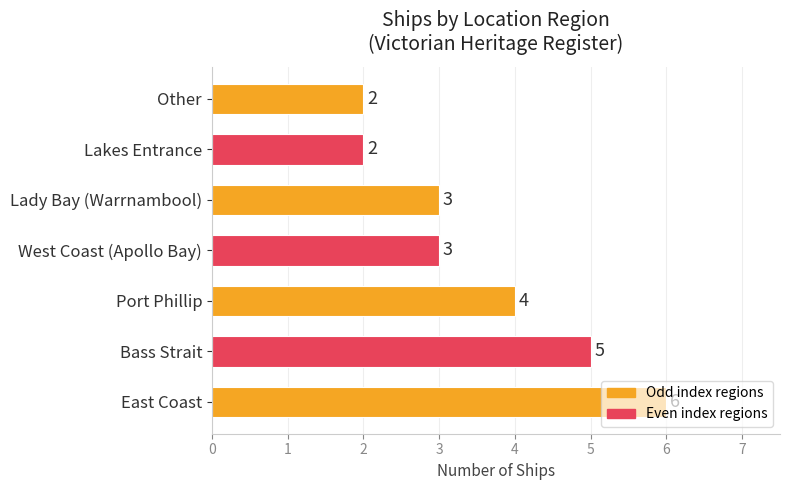

How many values are between 2 and 5?

6